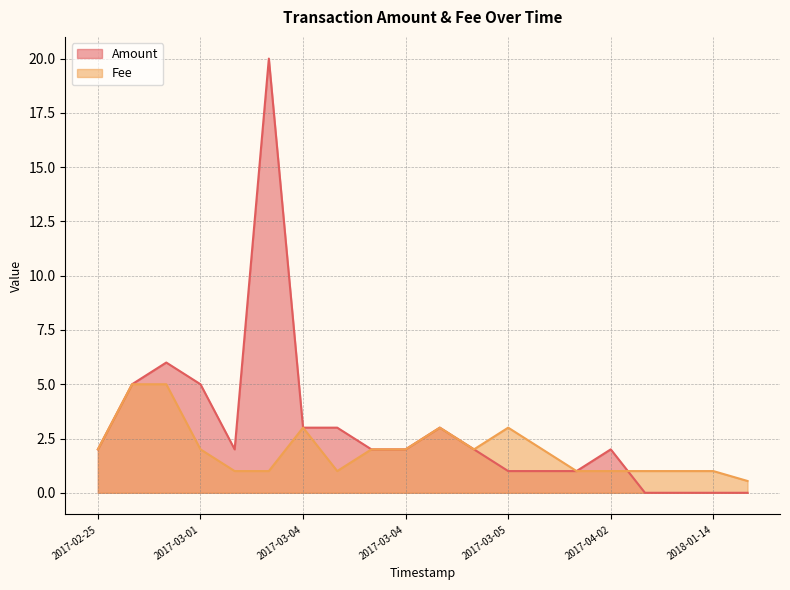

Which series has the largest range (max minus min)?

Amount